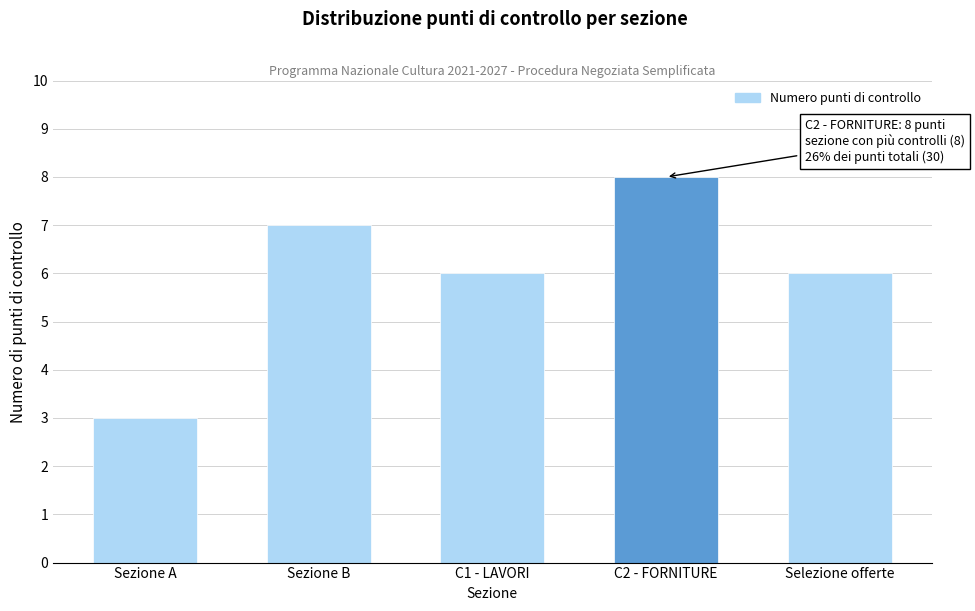

Reading right to left, transcribe all the data shown in this chart.

Selezione offerte=6	C2 - FORNITURE=8	C1 - LAVORI=6	Sezione B=7	Sezione A=3